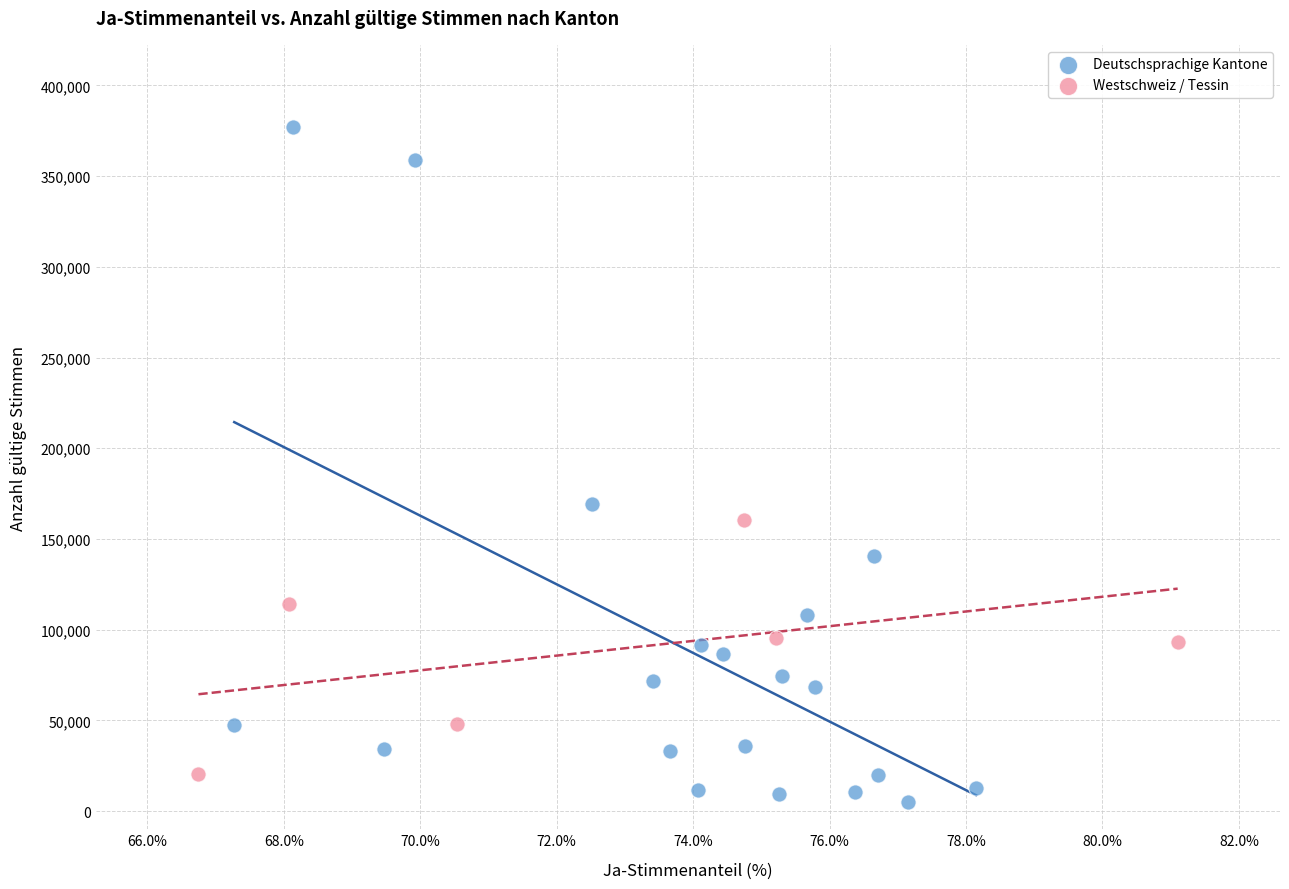

Which series has the largest Y range (max minus min)?

Deutschsprachige Kantone